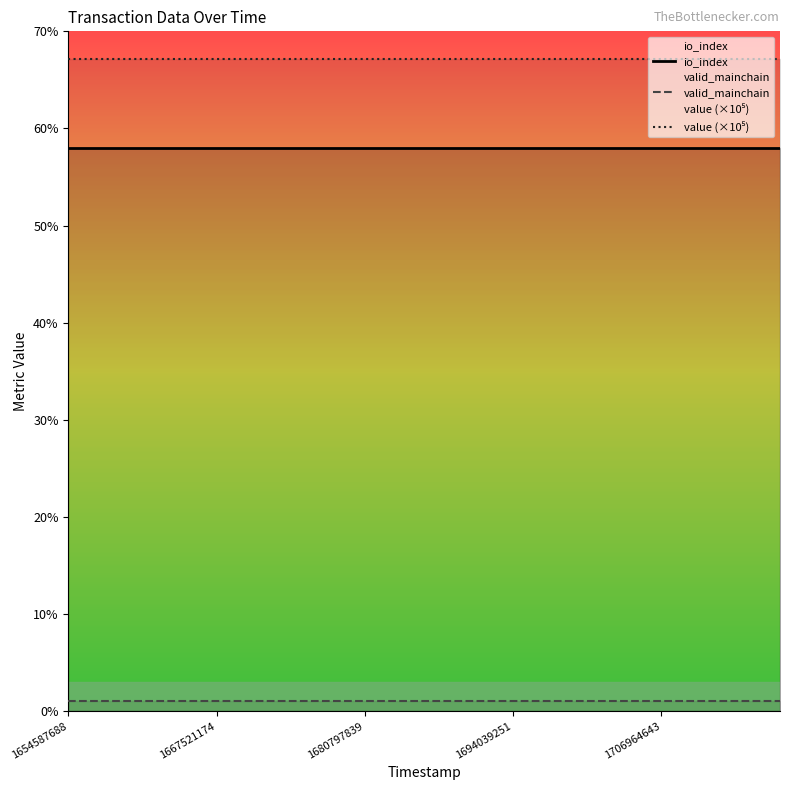

Is the value of value (×10⁵) at 14 greater than the value of io_index at 1654587688?

Yes